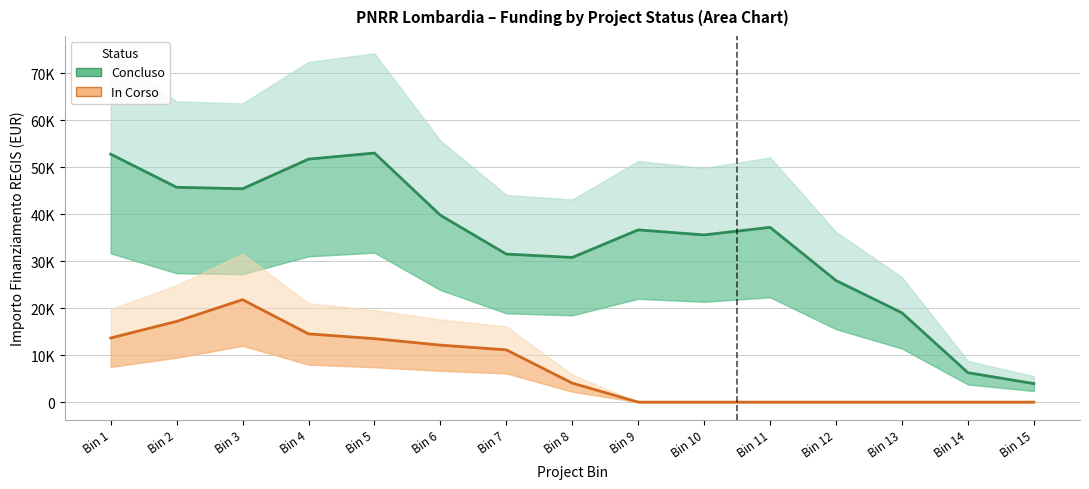

What is the difference between the highest and lowest values at Bin 11?

37229.3